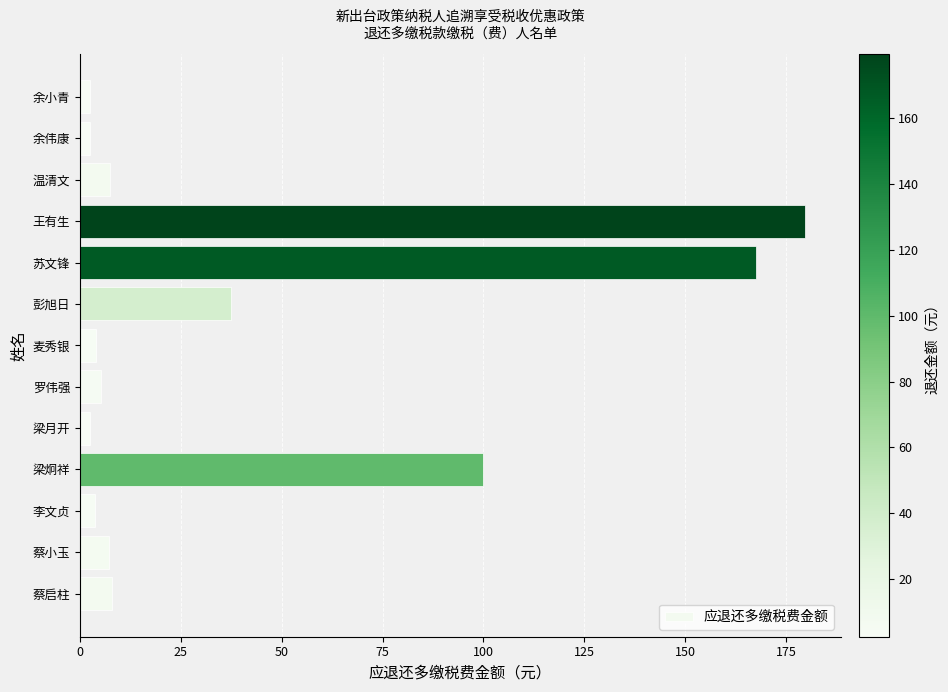

What is the average value?

40.6